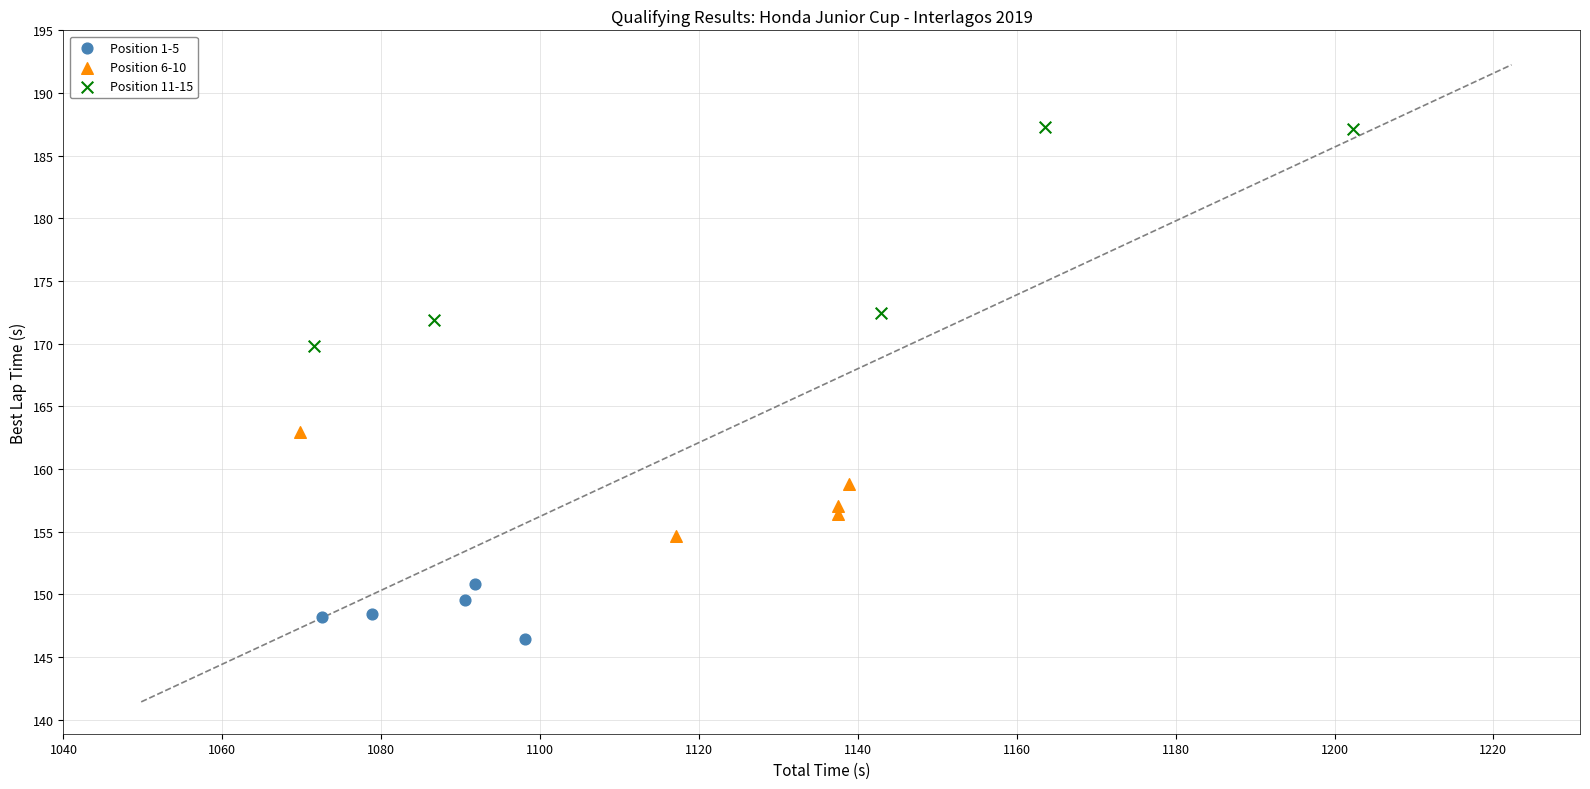

Which series reaches the minimum Y coordinate?

Position 1-5